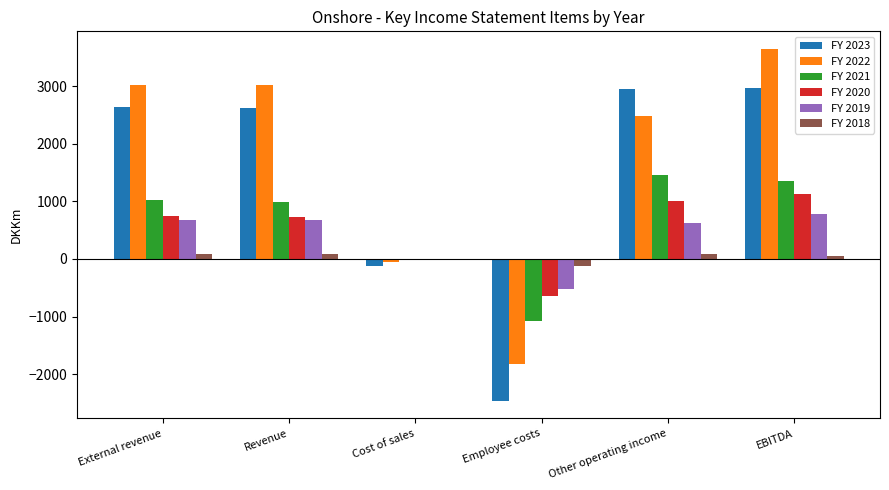

Is the value of FY 2019 at Other operating income greater than the value of FY 2022 at External revenue?

No